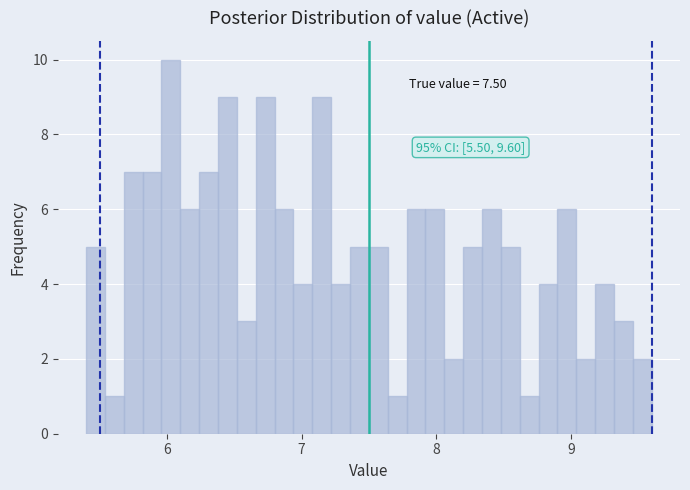

Around what value on the x-axis is the tallest bar? Give the approximate position of its centre, as read against the axis.

6.0